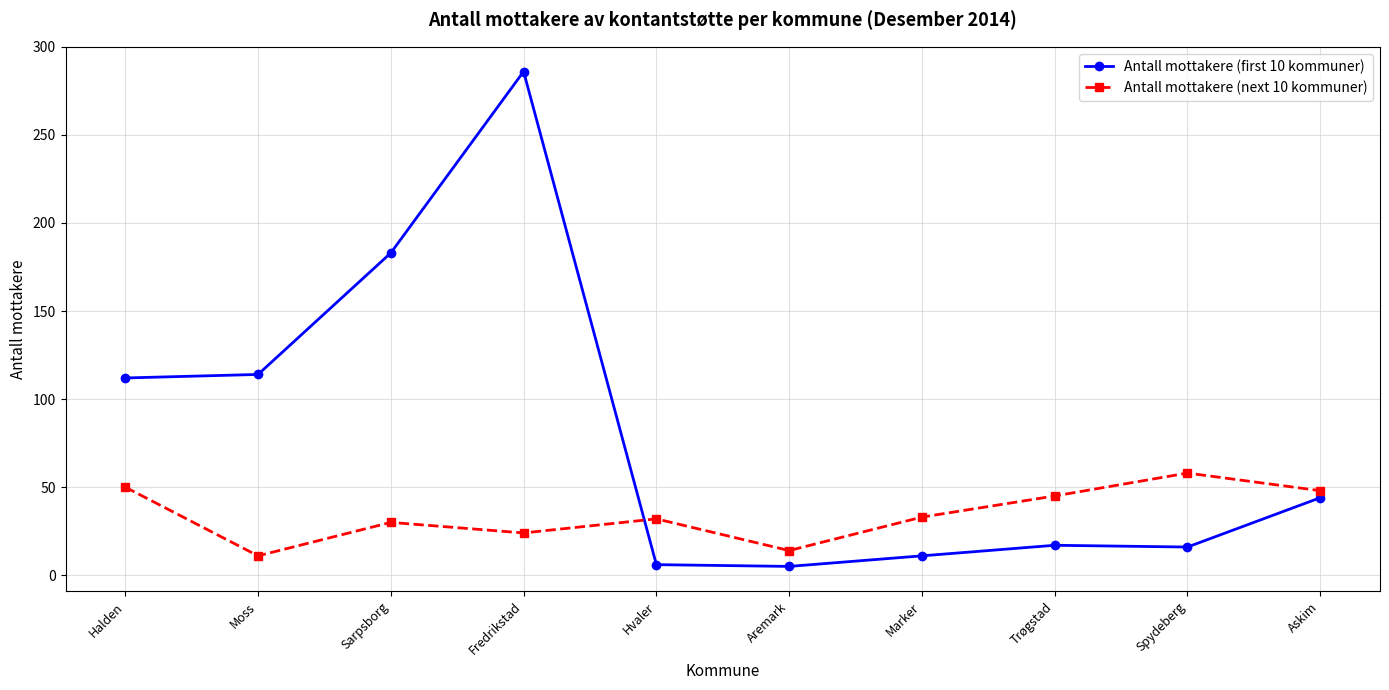

How many intersections are there between Antall mottakere (first 10 kommuner) and Antall mottakere (next 10 kommuner)?

1